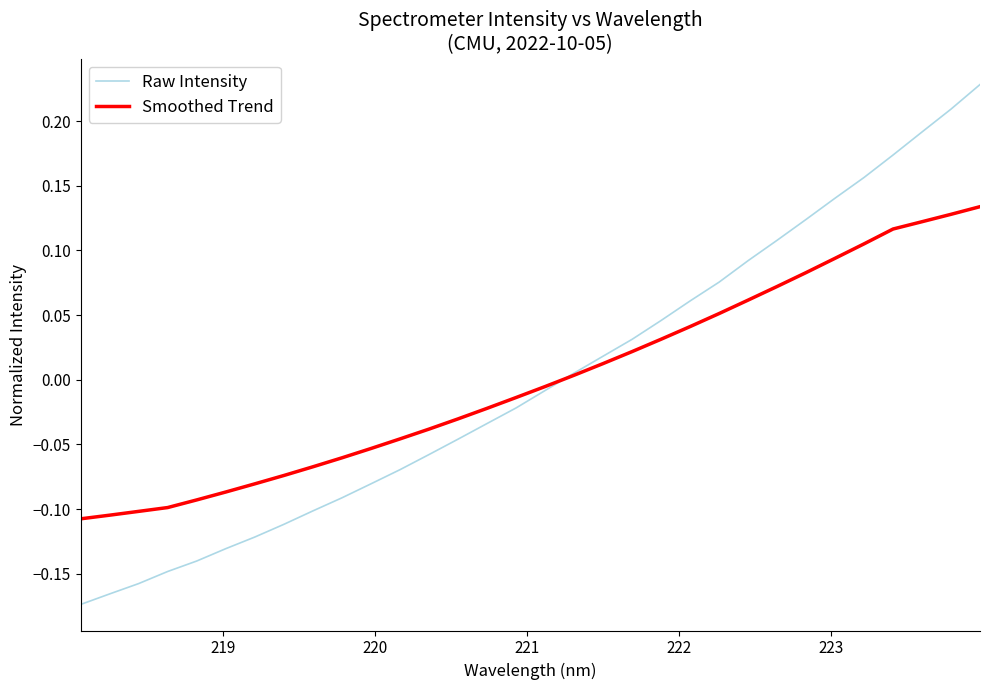

True or false: Smoothed Trend has more than 2 interior local peaks.

False